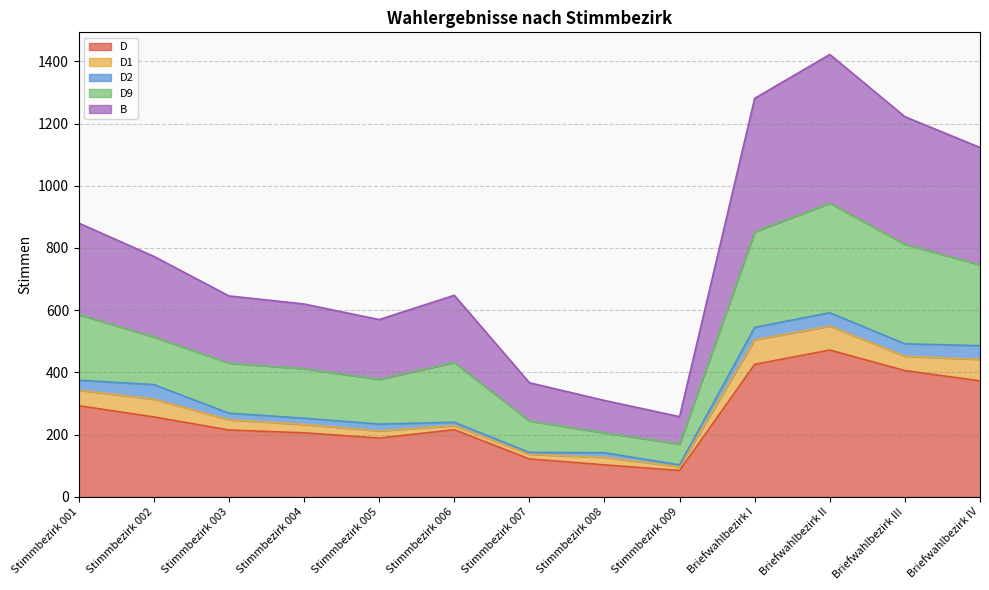

At which label does D reach its peak?

Briefwahlbezirk II